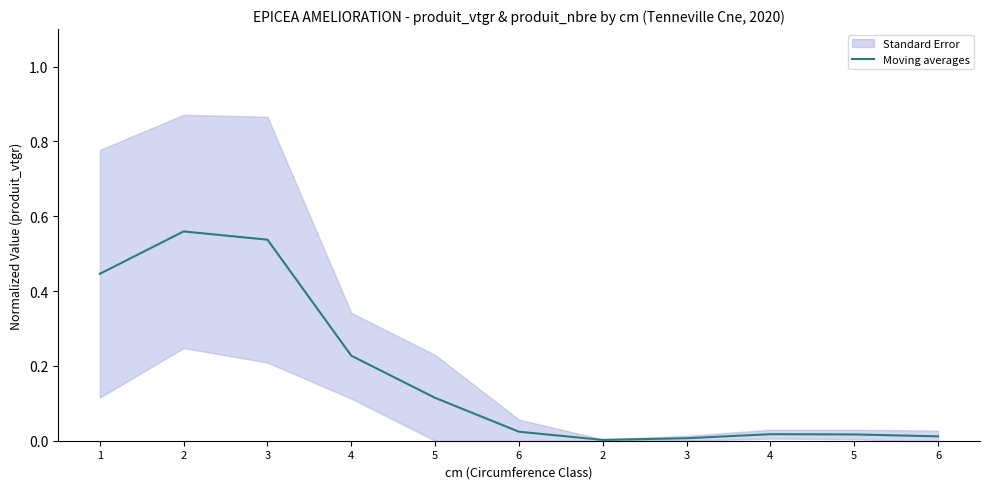

Reading right to left, transcribe all the data shown in this chart.

6=0.0	5=0.0	4=0.0	3=0.0	2=0.0	6=0.0	5=0.1	4=0.2	3=0.5	2=0.6	1=0.4